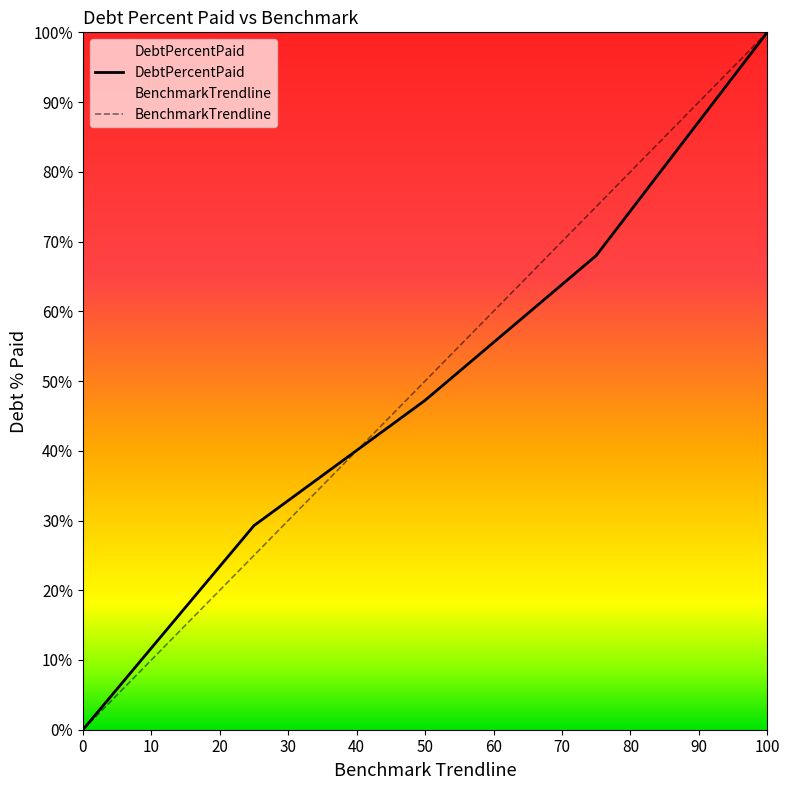

How many intersections are there between DebtPercentPaid and BenchmarkTrendline?

1